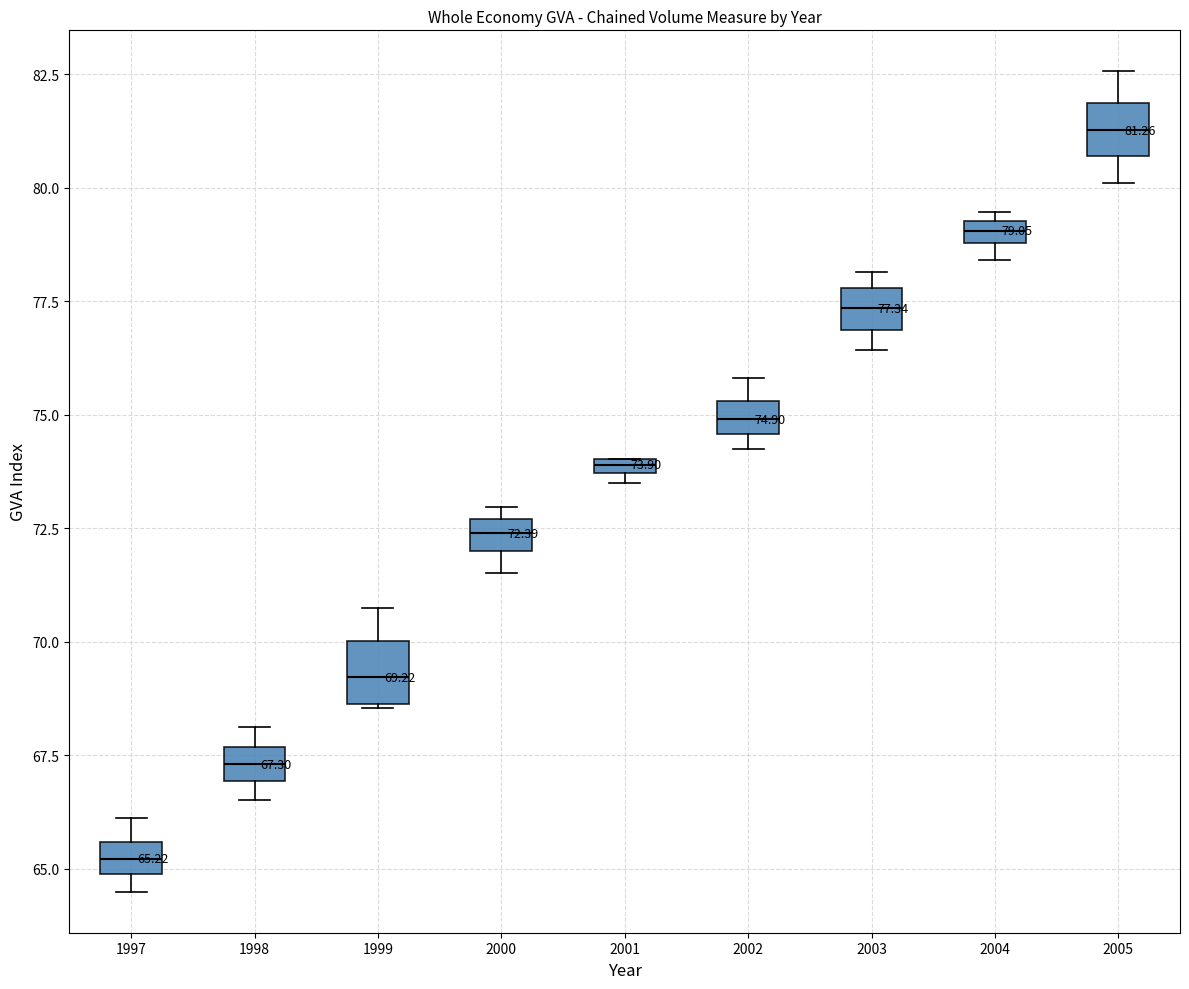

Which box's median line is the lowest?

1997